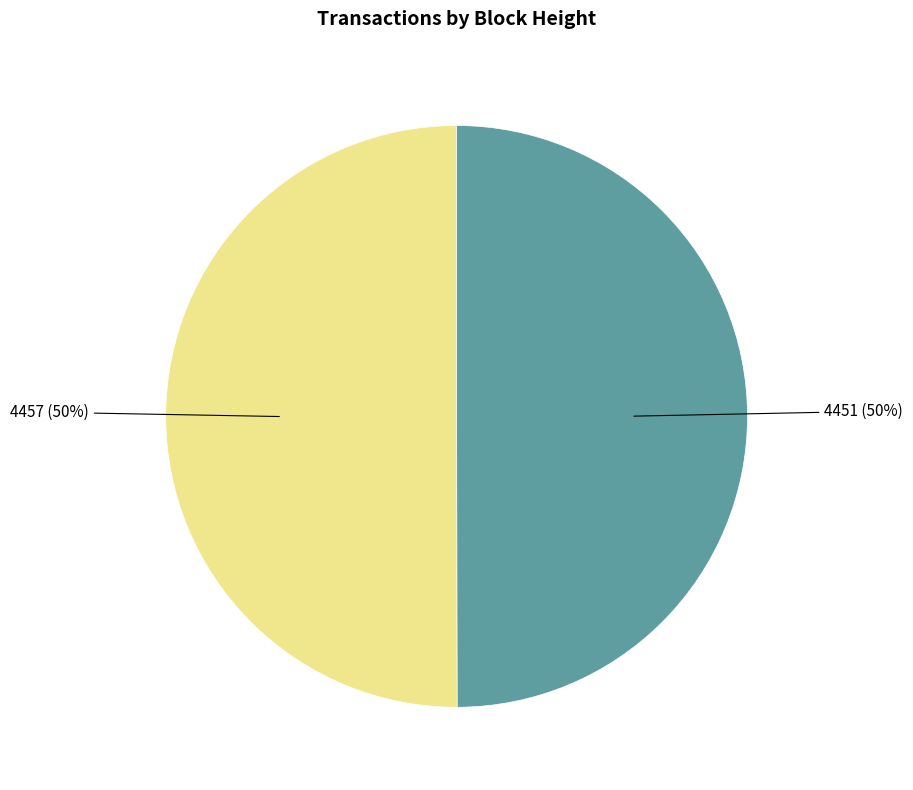

To the nearest percent, what is the combined percentage of 4457 and 4451?

100%